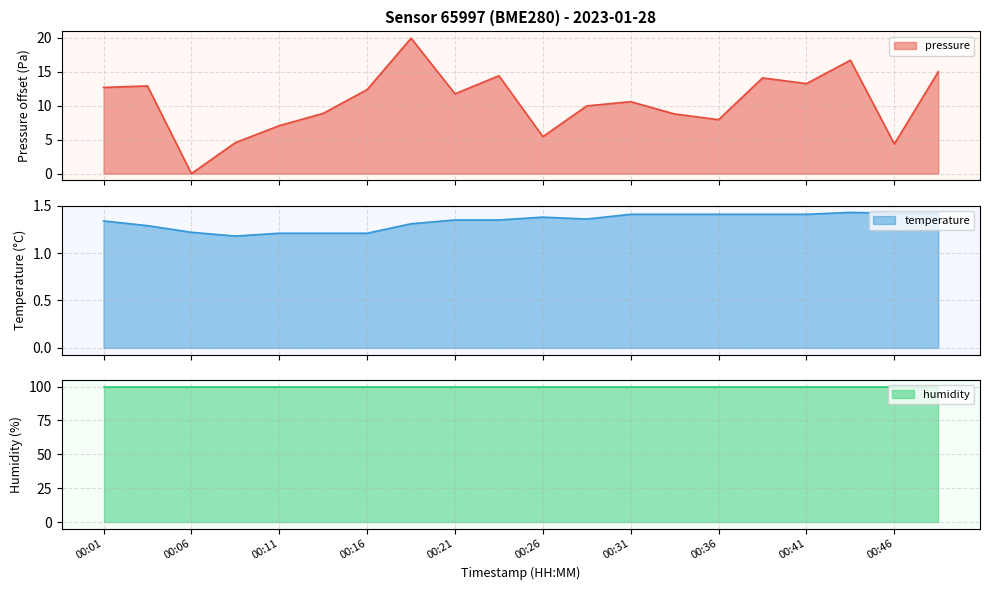

True or false: temperature has a value of 1.4 at 00:43.

True